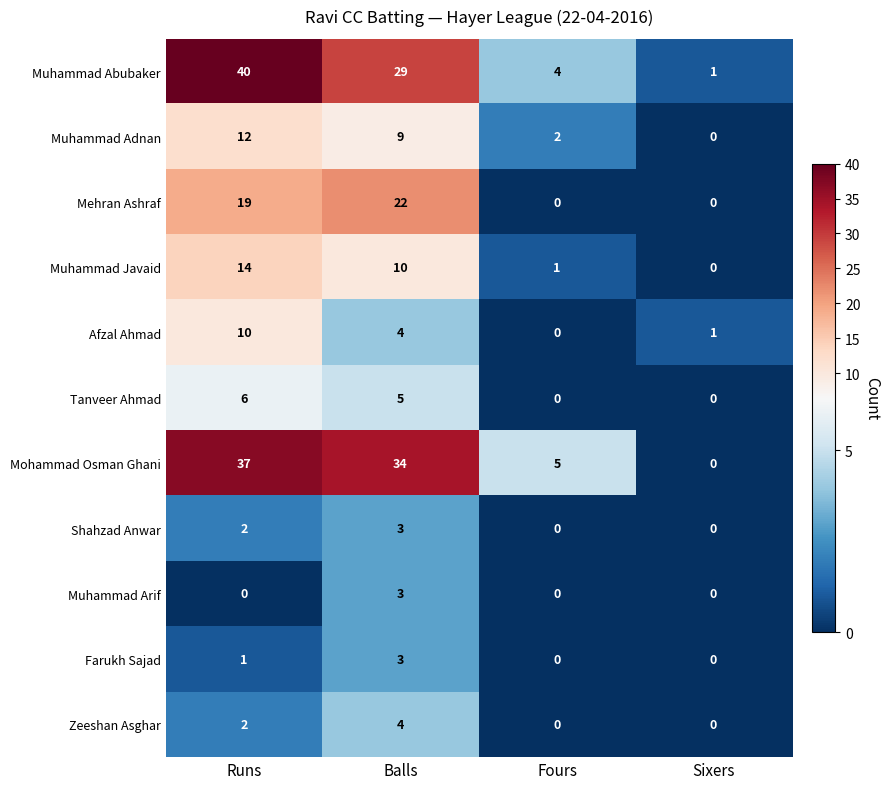

What is the sum of all Muhammad Arif values?

3